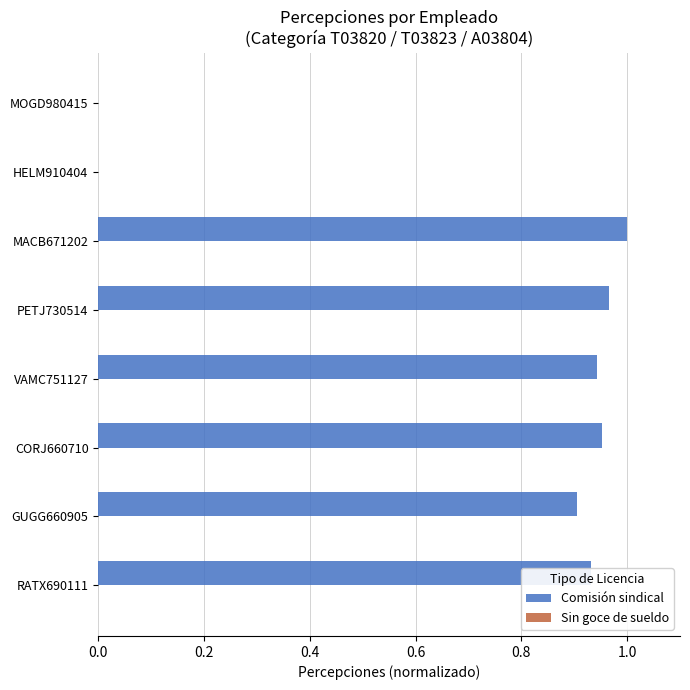

At which category does the chart reach its peak across all series?

MACB671202